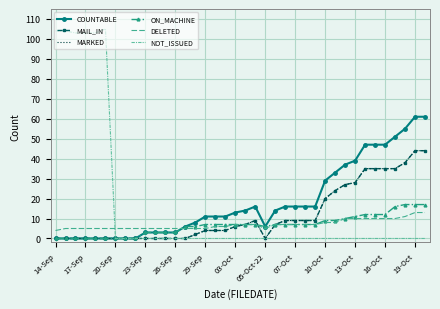

How many values in the ON_MACHINE series are below 7?

16